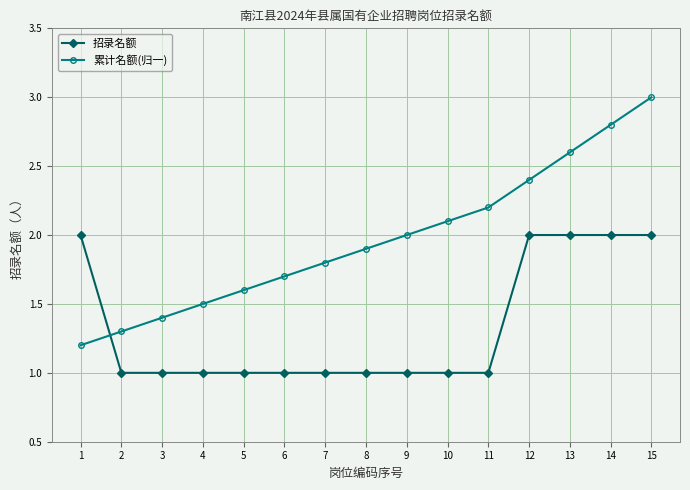

At which label is 累计名额(归一) closest to 2?

9